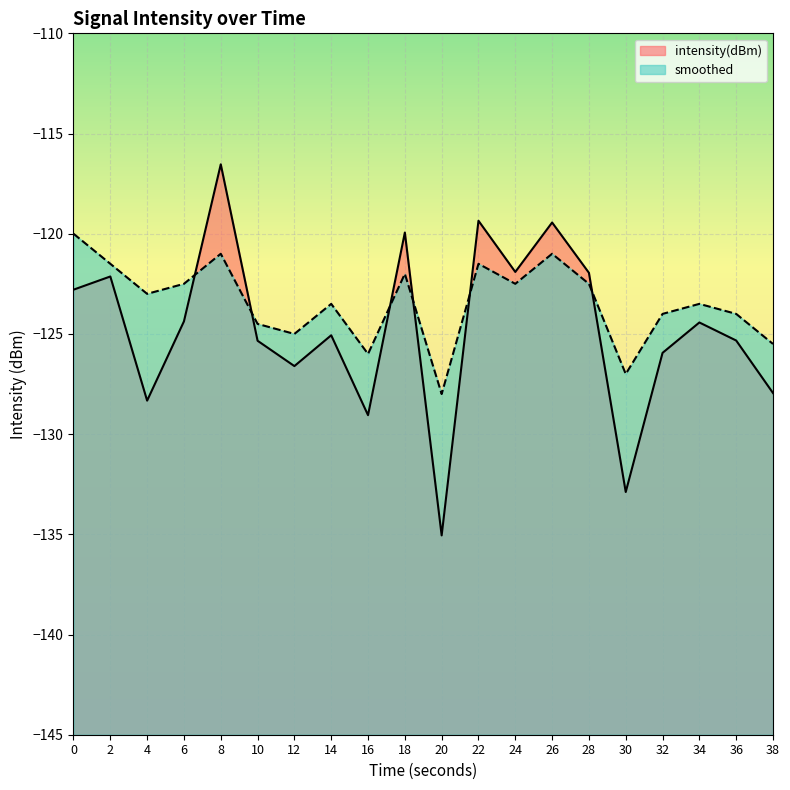

How many lines are shown in the chart?

2